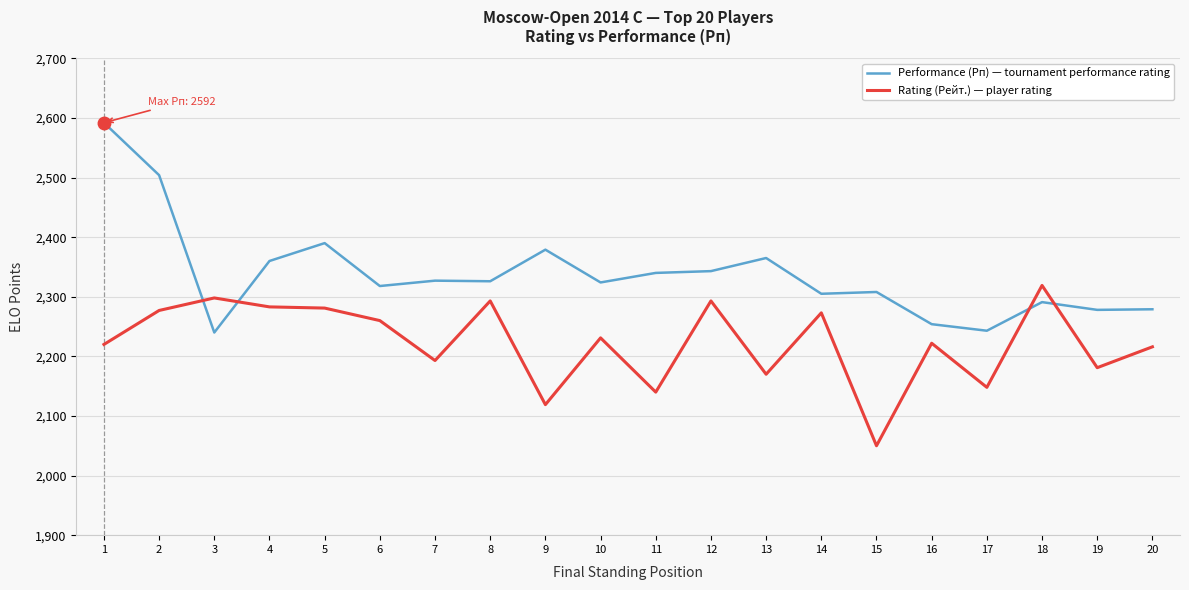

Which label corresponds to the smallest value in the chart?

15